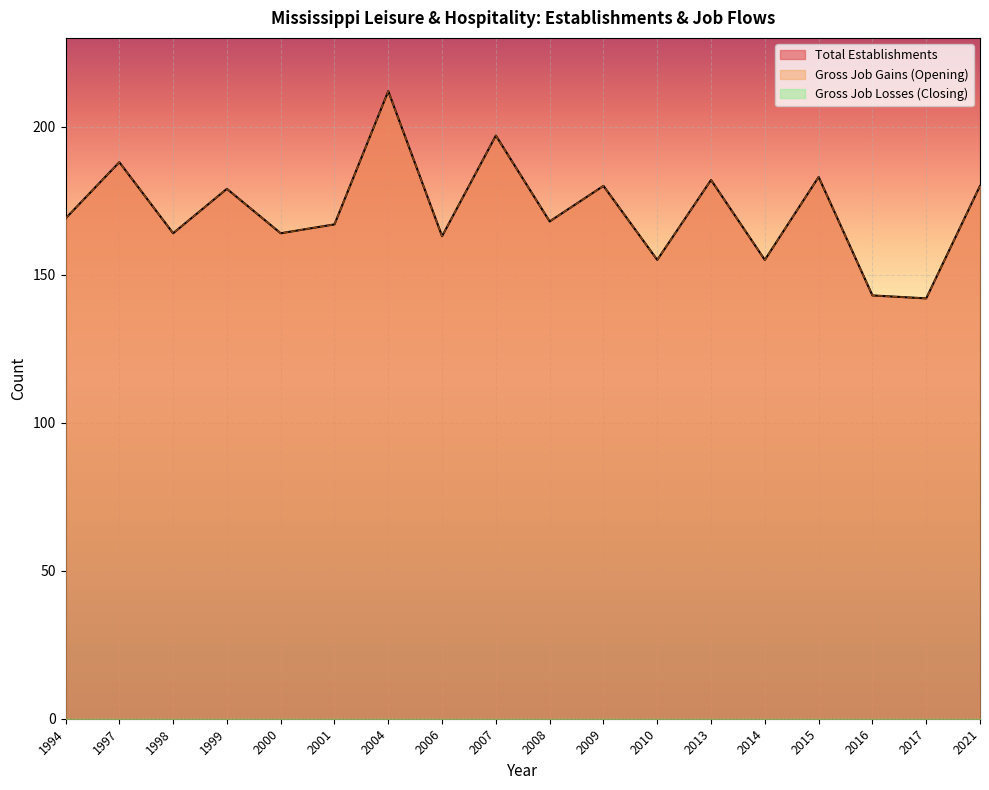

True or false: Total Establishments and Gross Job Gains (Opening) intersect in this chart.

False